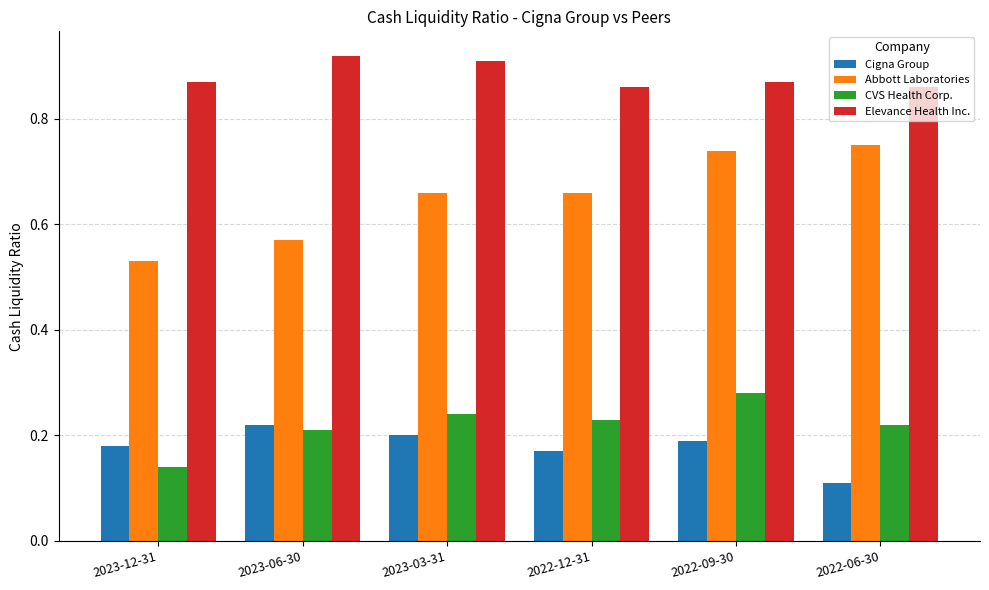

Count the CVS Health Corp. values in the range 0 to 1.

6